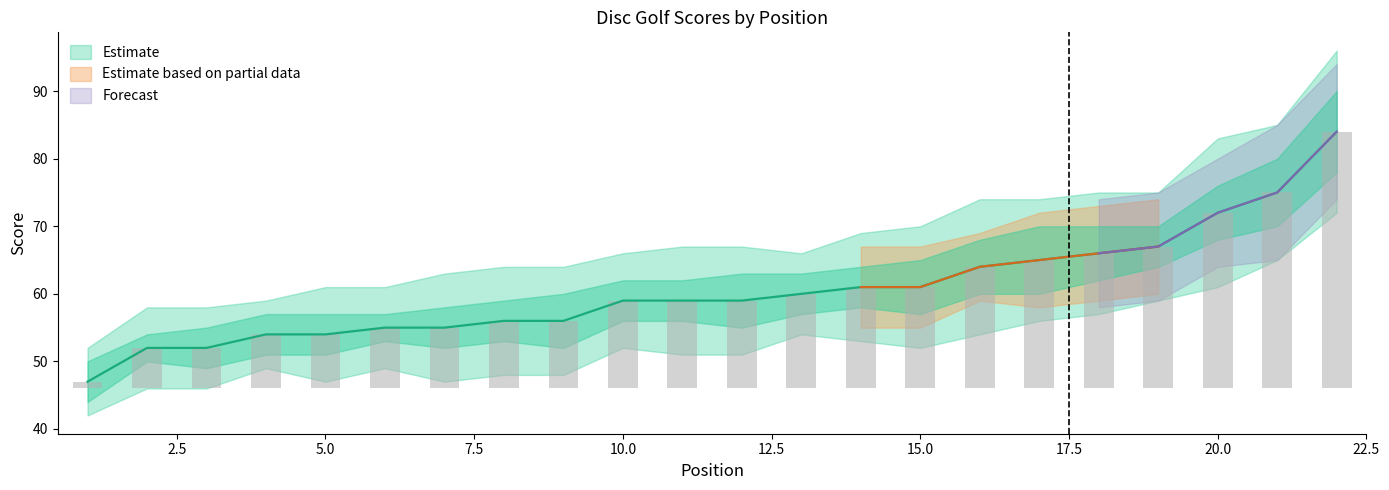

How many groups of bars are there?

22